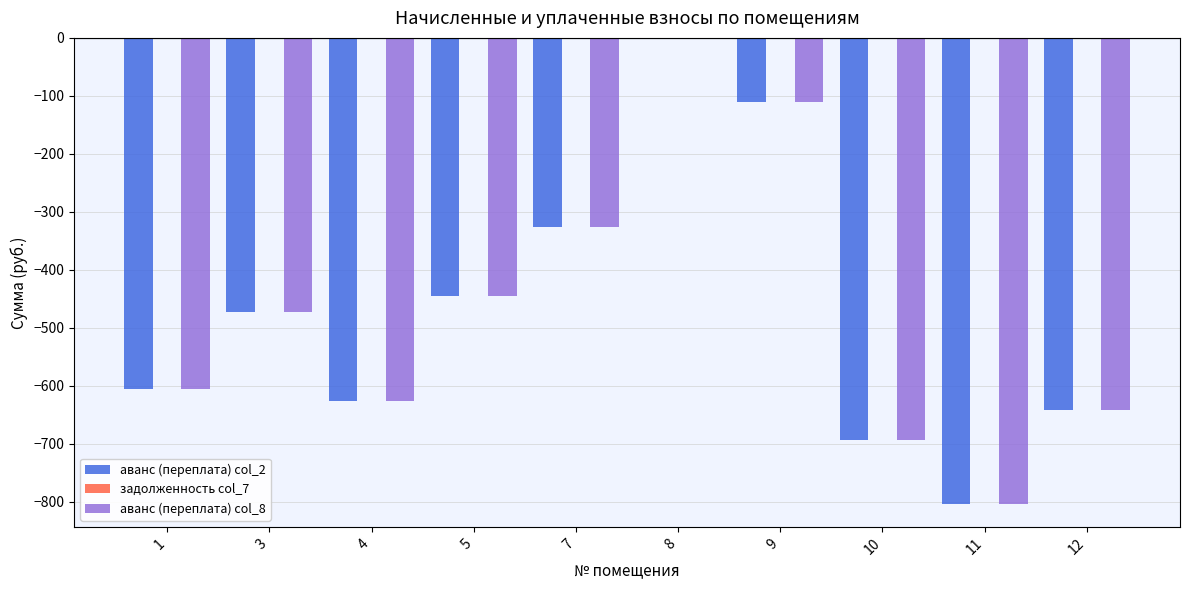

What is the total value across all series at 9?

-219.8